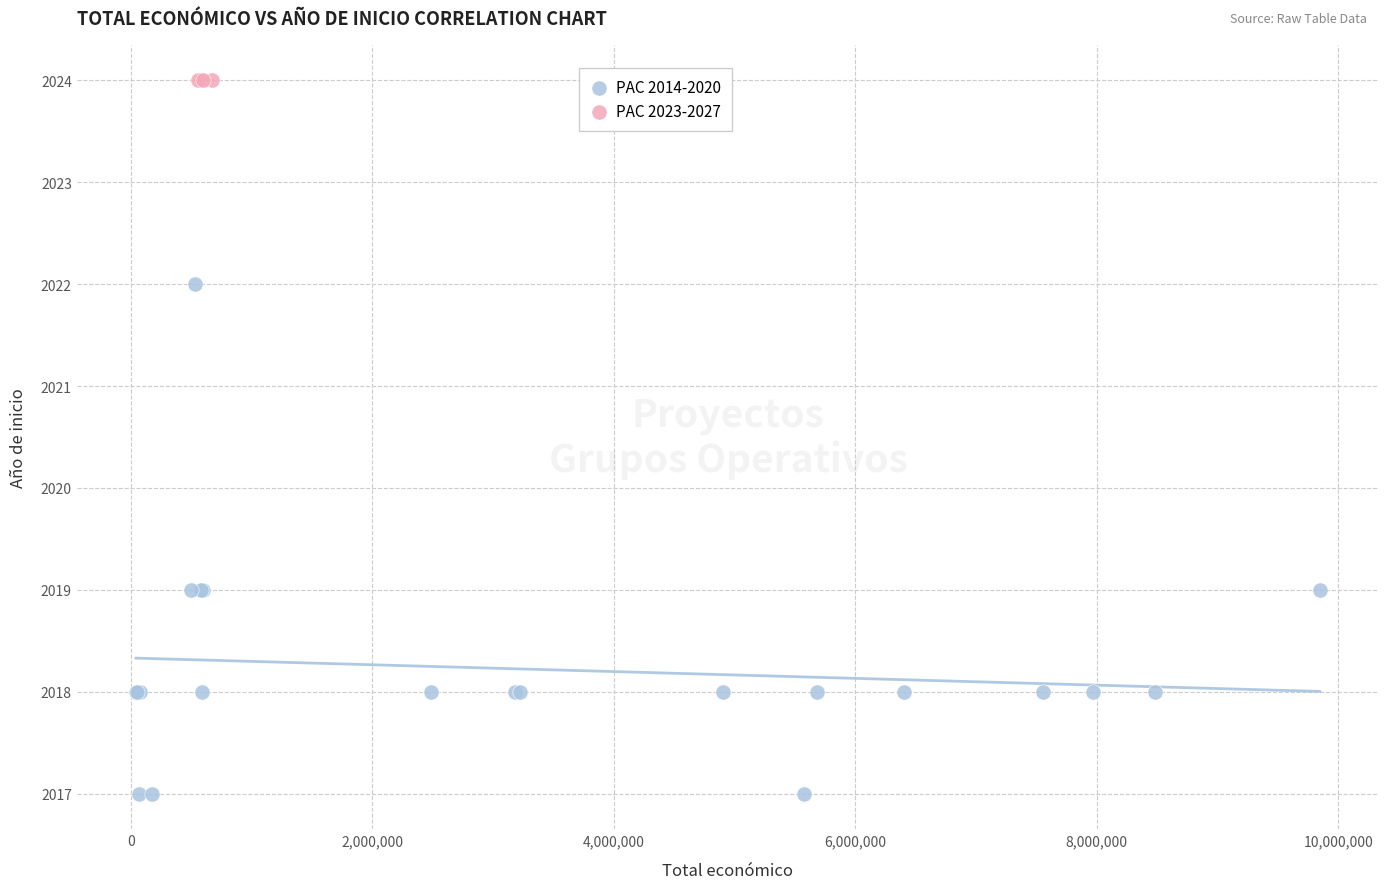

Which series reaches the maximum Y coordinate?

PAC 2023-2027